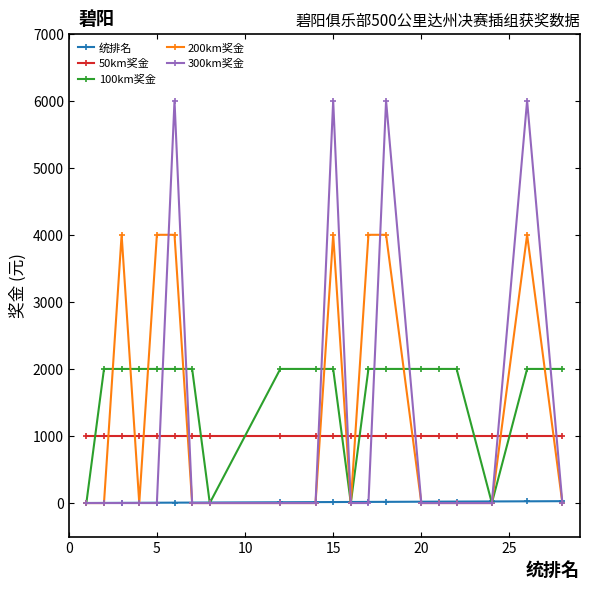

What is the highest value of the 300km奖金 series?

6000